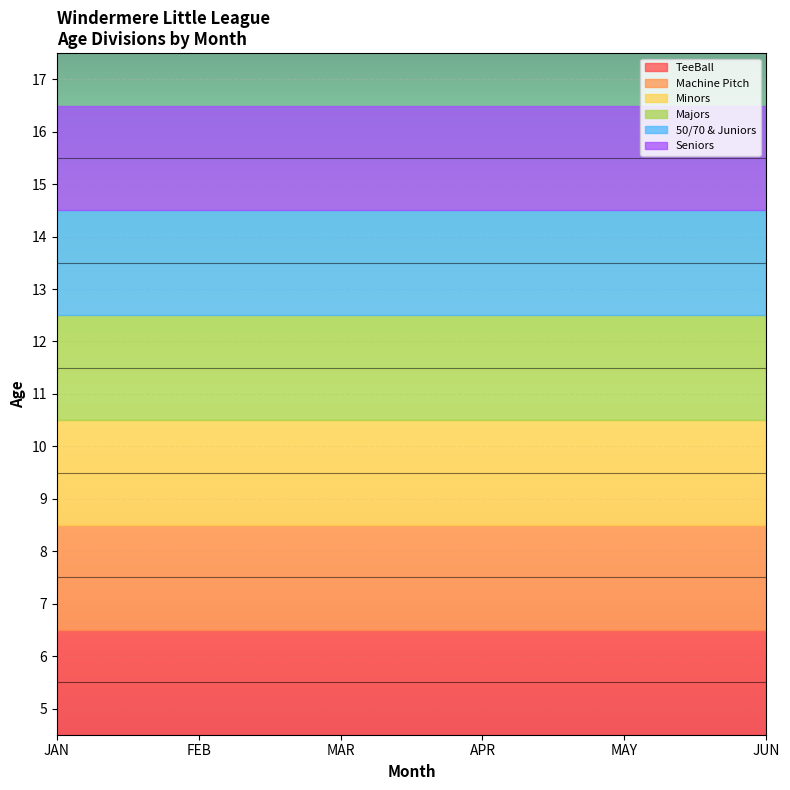

What is the spread (max minus min) of values at MAR?

10